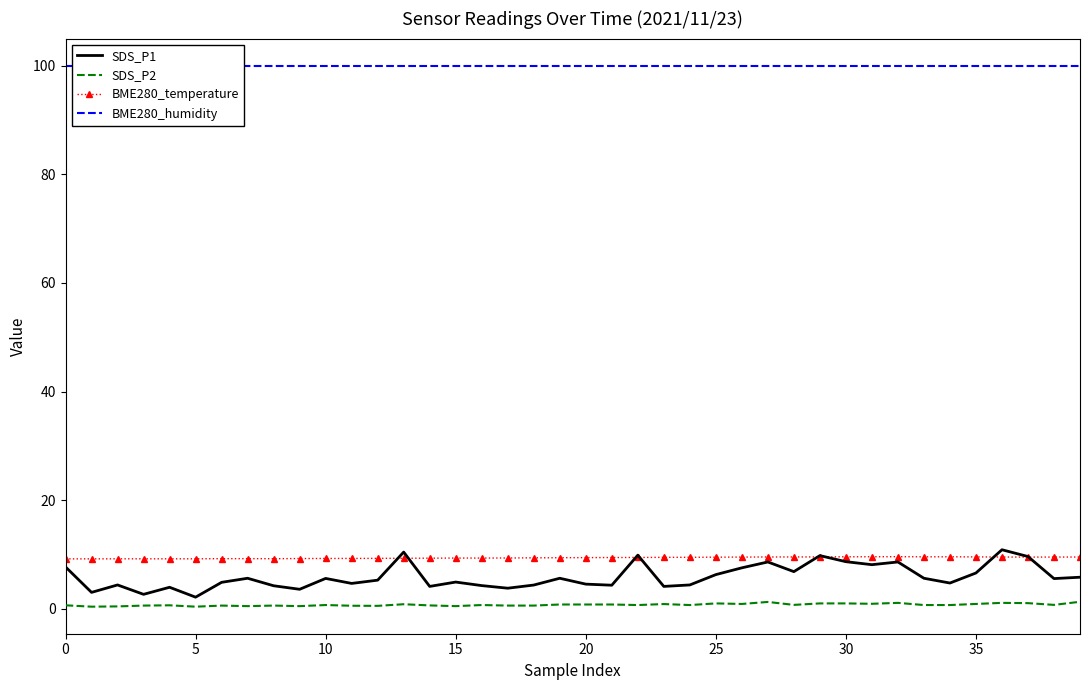

True or false: SDS_P2 and SDS_P1 intersect in this chart.

False